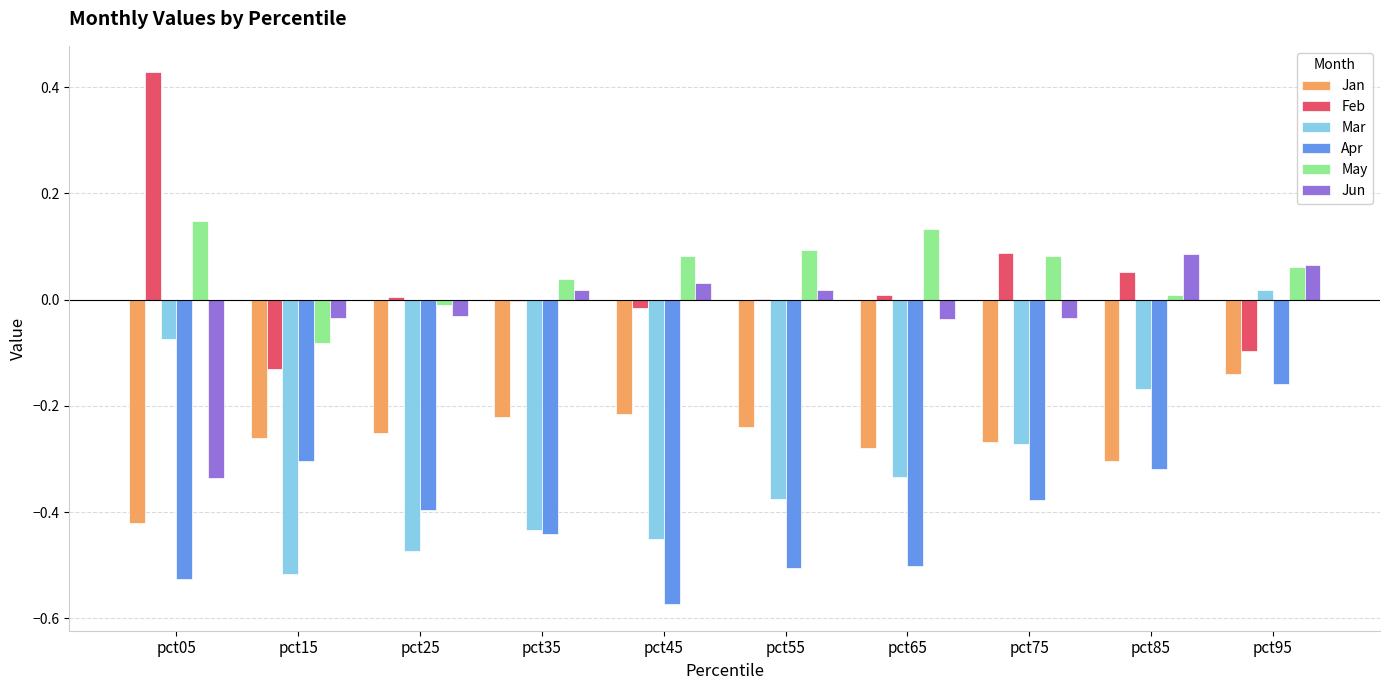

At which label does Feb reach its peak?

pct05